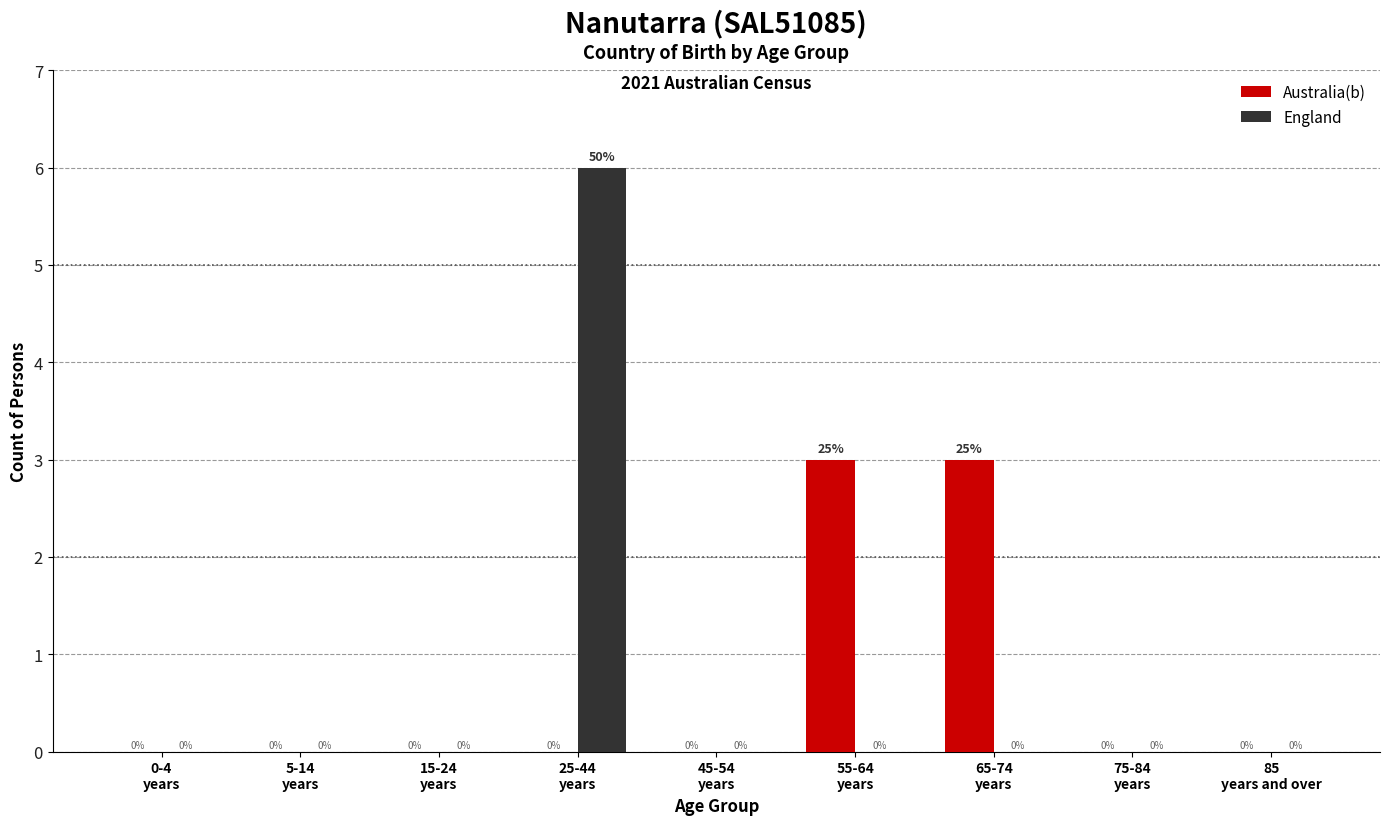

How many Australia(b) values are between 0 and 1?

7